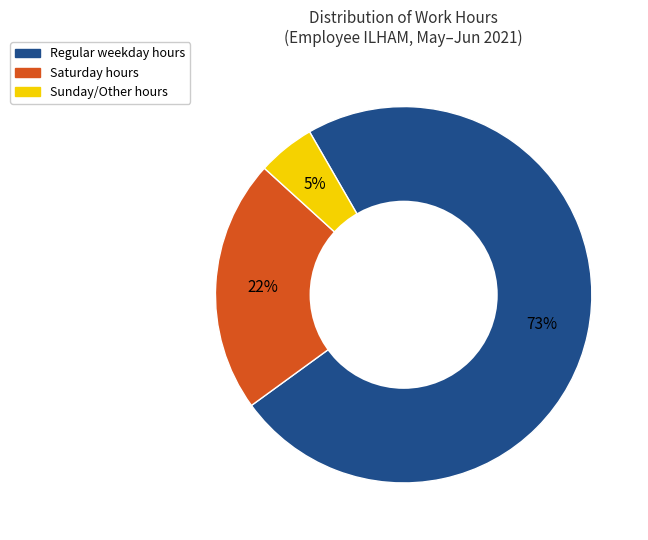

What is the largest slice in the pie chart?

Regular weekday hours